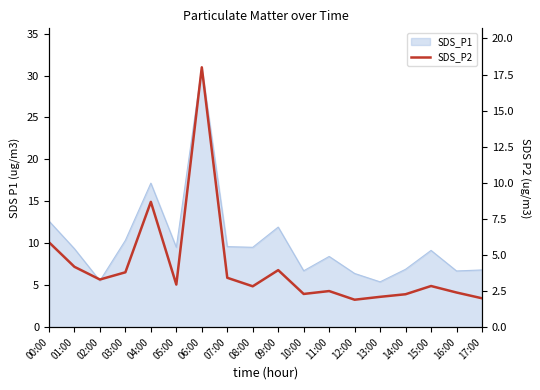

How many data points are less than 2?

1